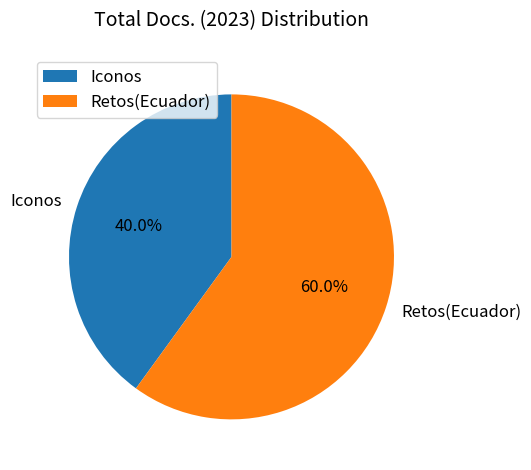

True or false: Retos(Ecuador) accounts for 50% of the total.

False